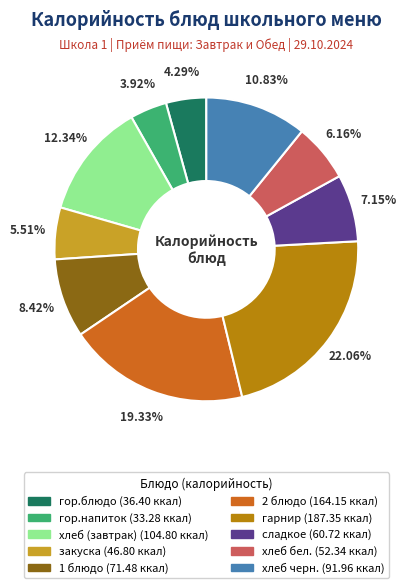

To the nearest percent, what is the average slice percentage?

10%